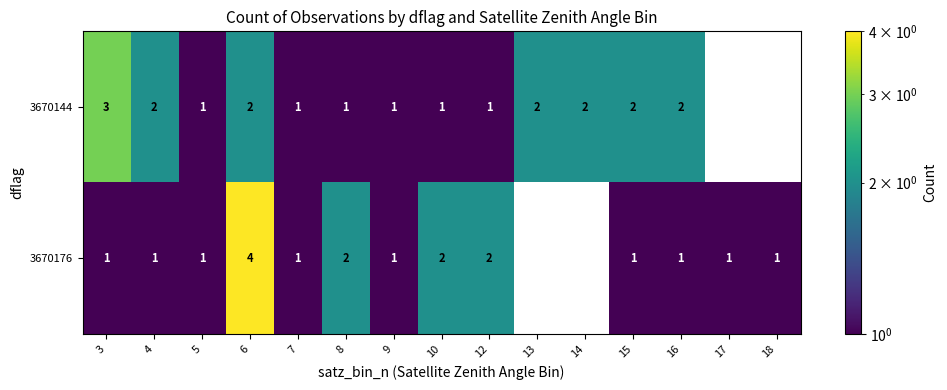

Is the value of 3670144 at 6 greater than the value of 3670176 at 15?

Yes